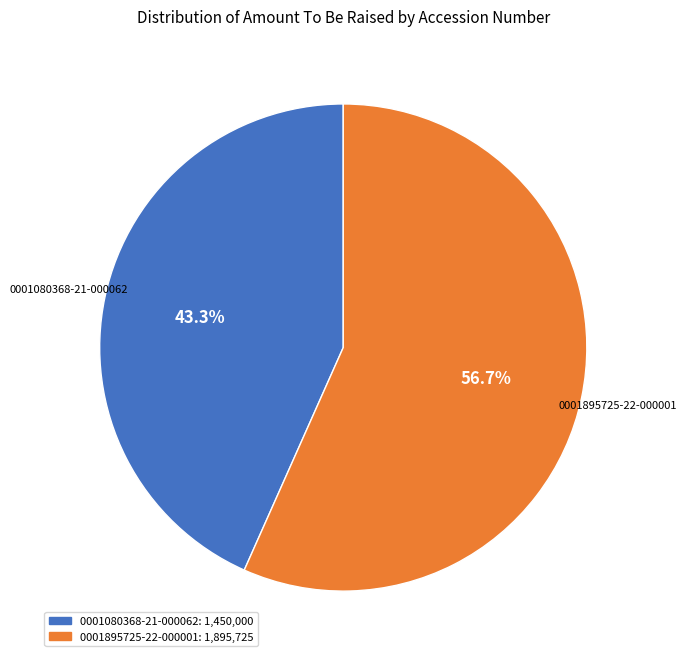

Which category has the smallest portion of the pie?

0001080368-21-000062